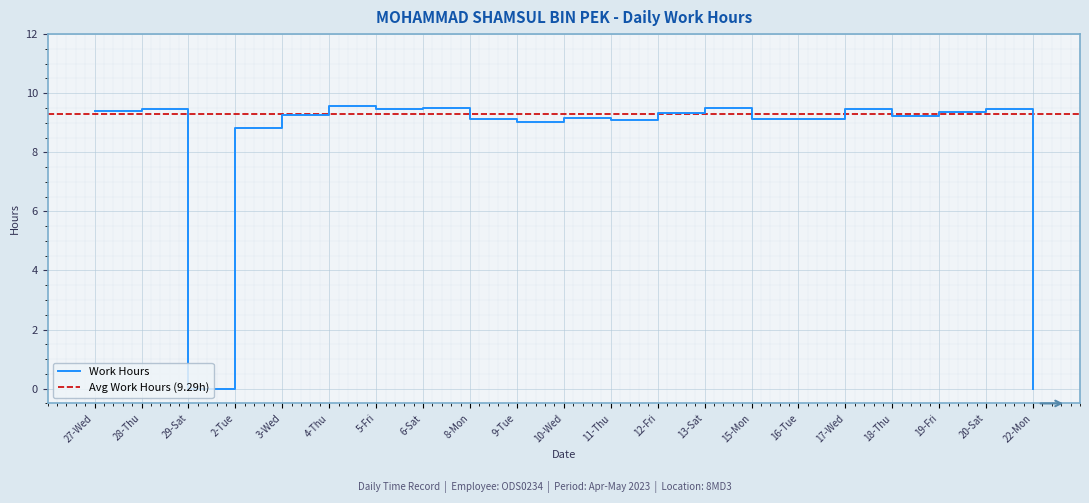

What is the maximum value shown in the chart?

9.6